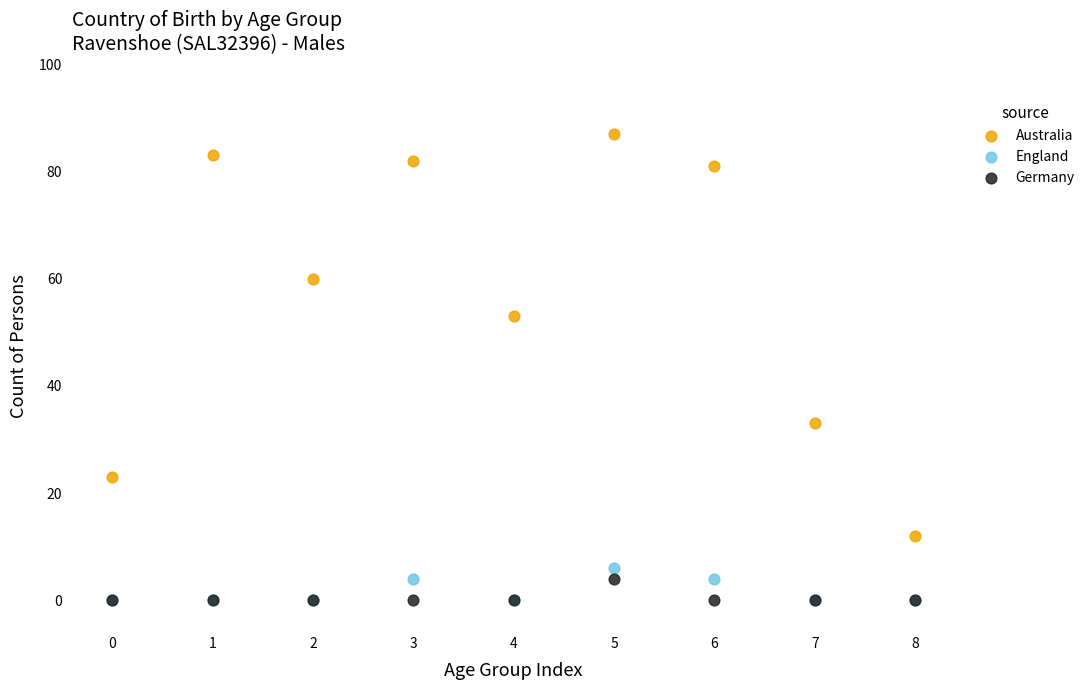

What are all the series names shown in the legend?

Australia, England, Germany